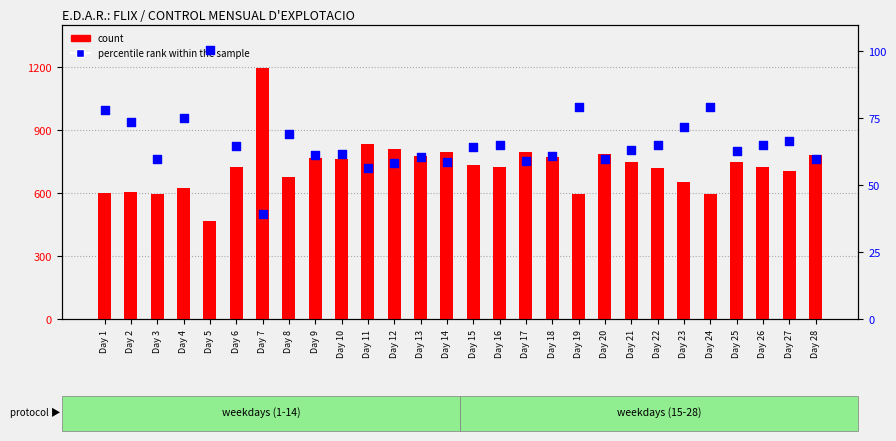

Which series reaches the minimum Y coordinate?

percentile rank within the sample